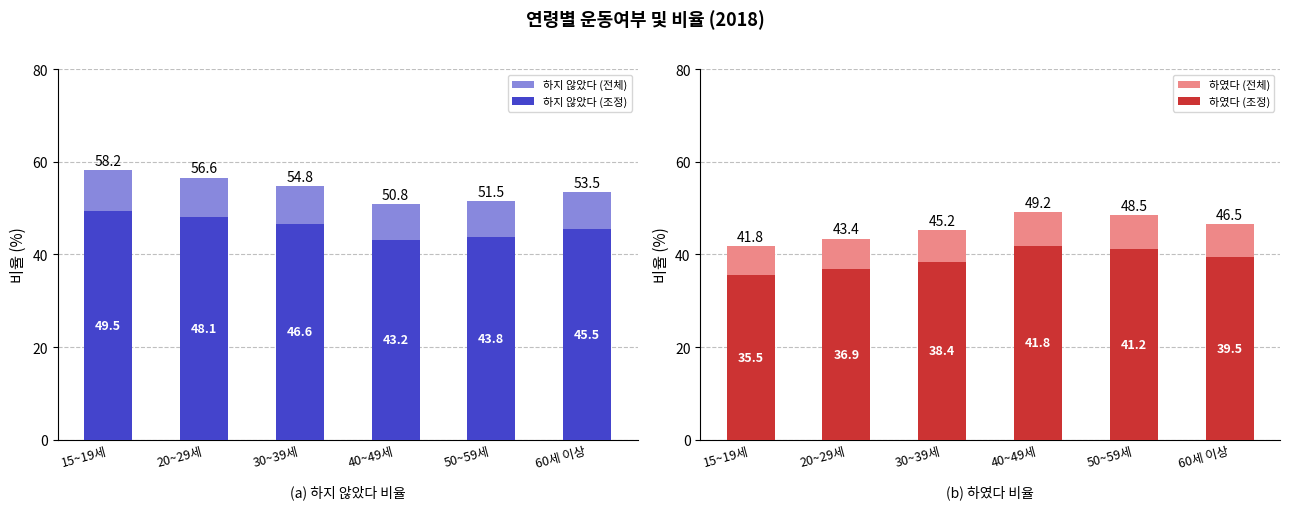

At which category is the sum across all series the highest?

15~19세